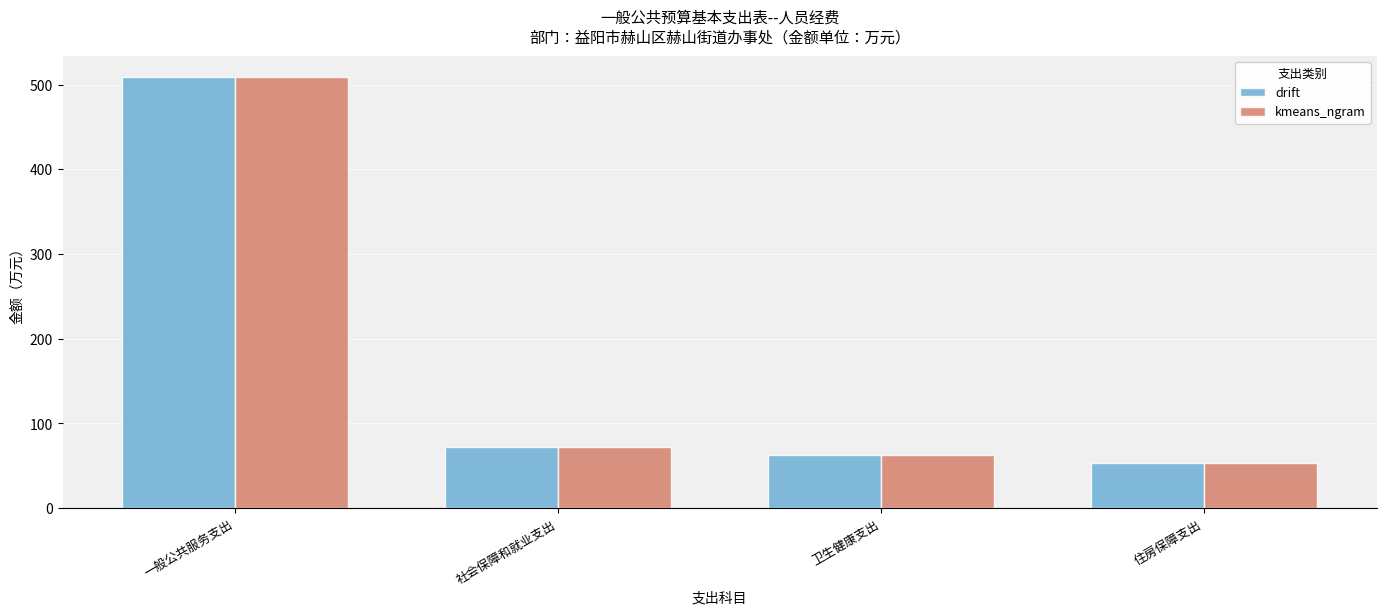

At which label does drift reach its peak?

一般公共服务支出